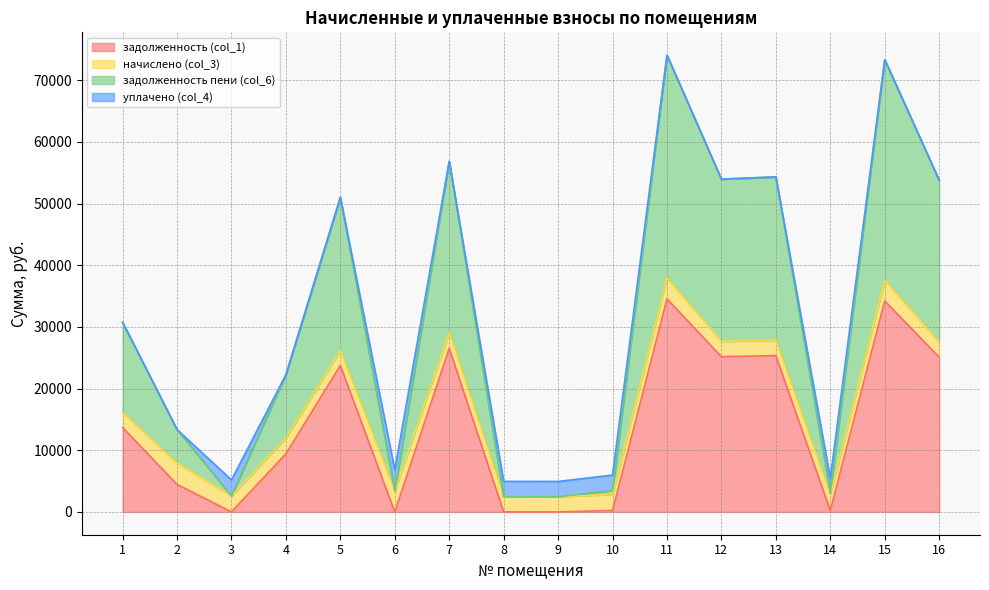

How many values in the задолженность (col_1) series are below 13680?

8